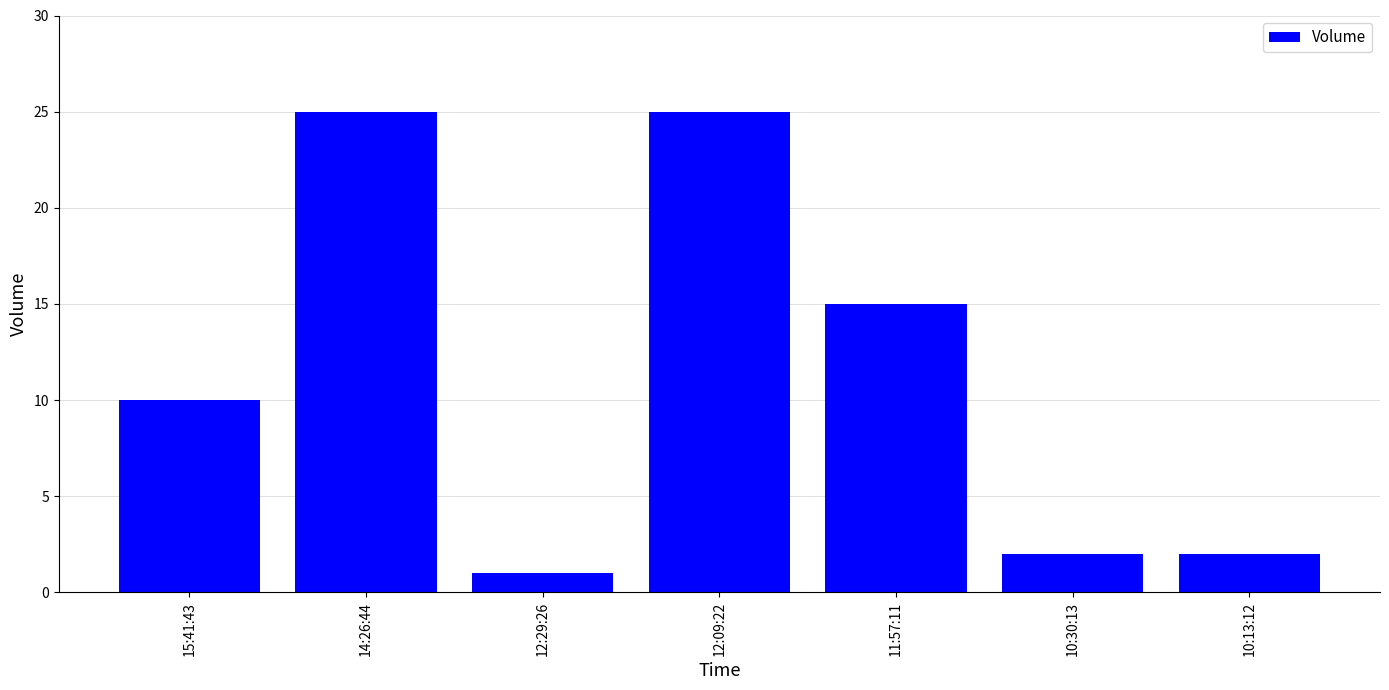

What is the sum of all values?

80